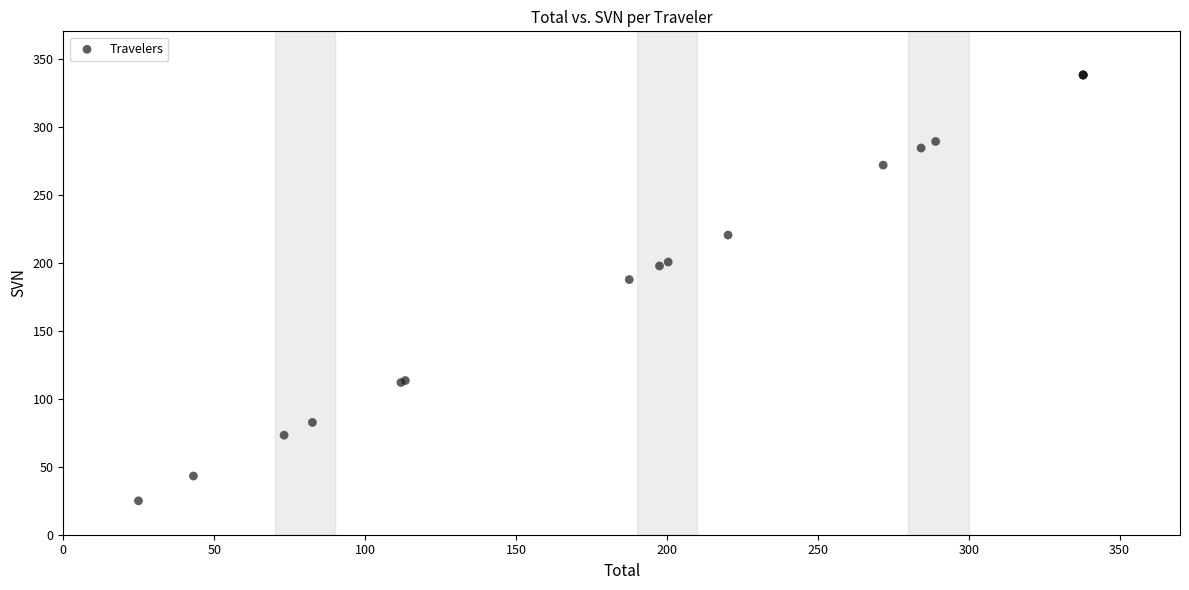

What Y value in the scatter plot is closest to 181?

187.5